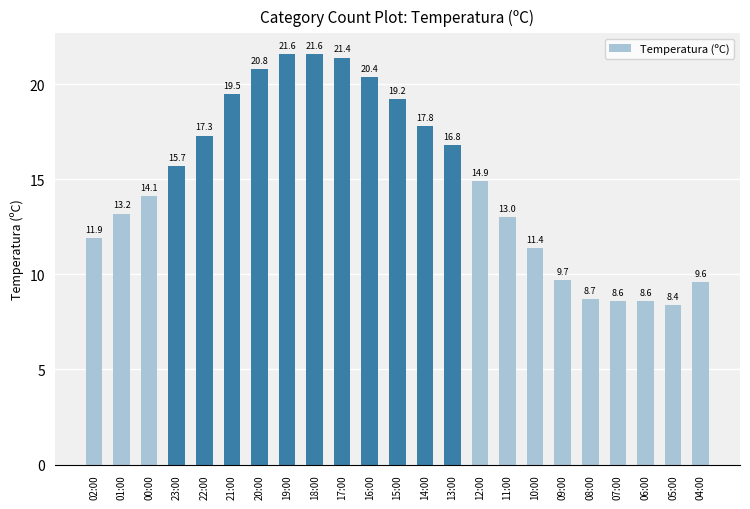

What is the sum of all values?

344.2